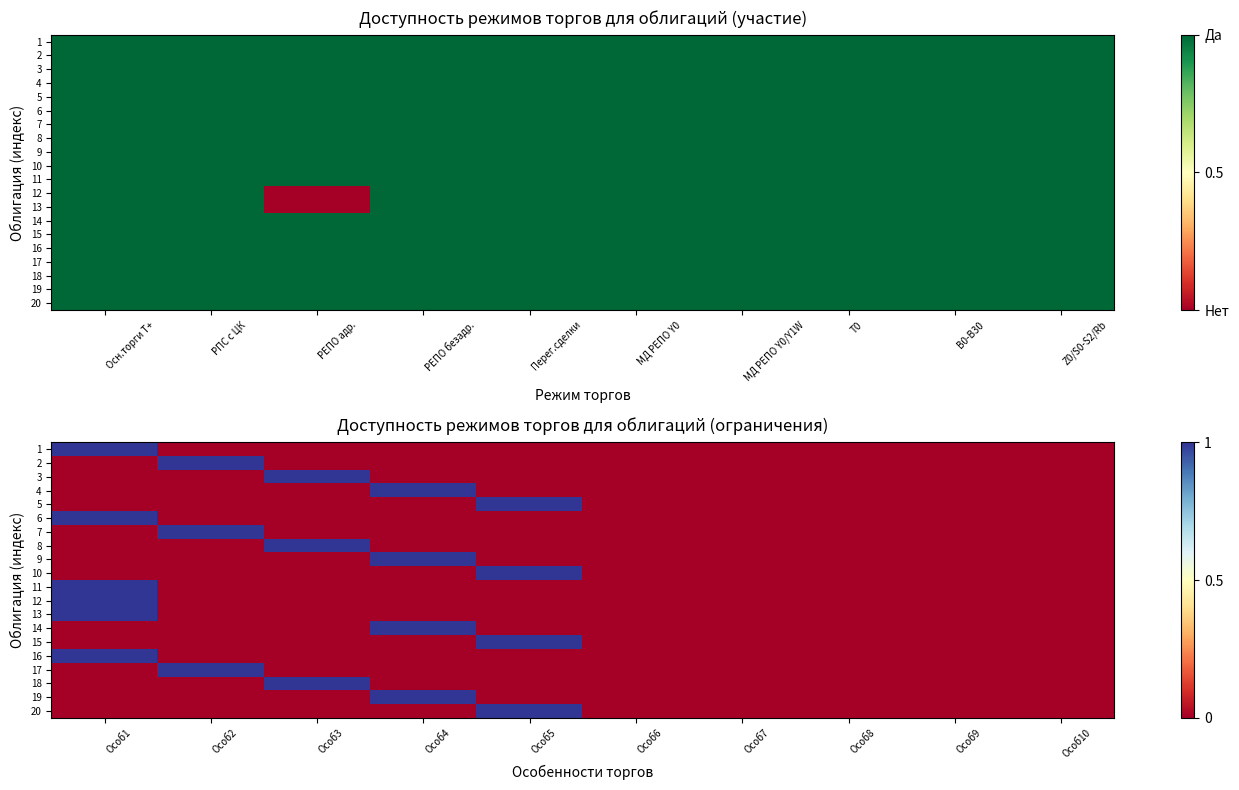

At how many categories does at least one series exceed 0?

5